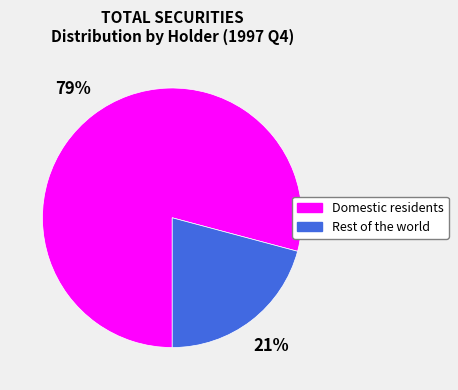

Is it true that Domestic residents is 92% of the pie?

False